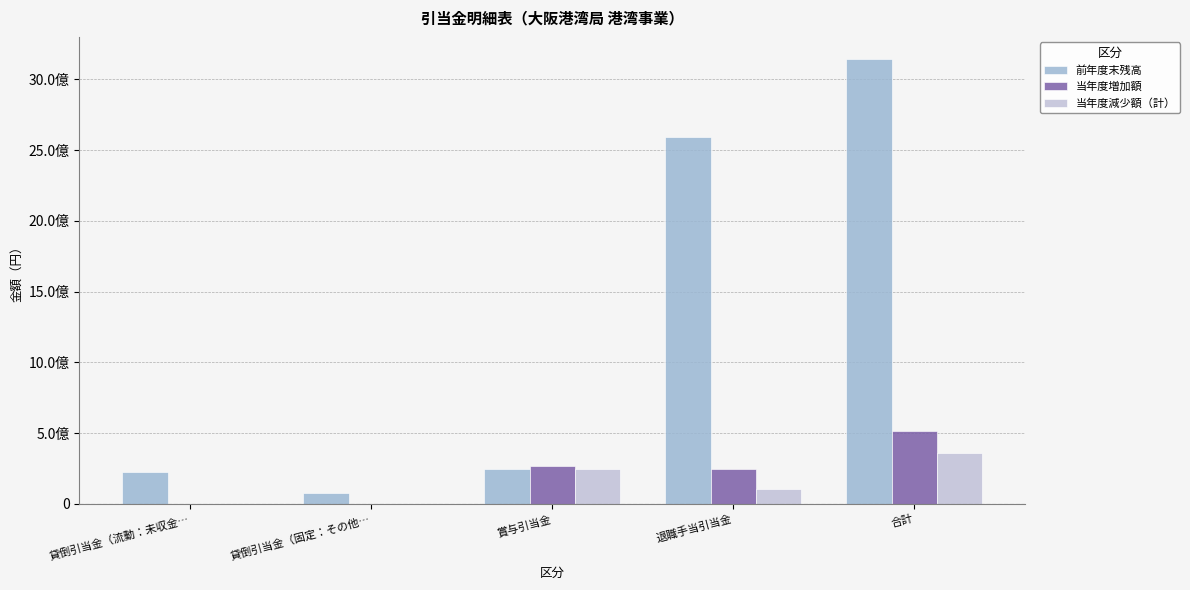

Are the bars grouped side by side (vs. stacked)?

Yes